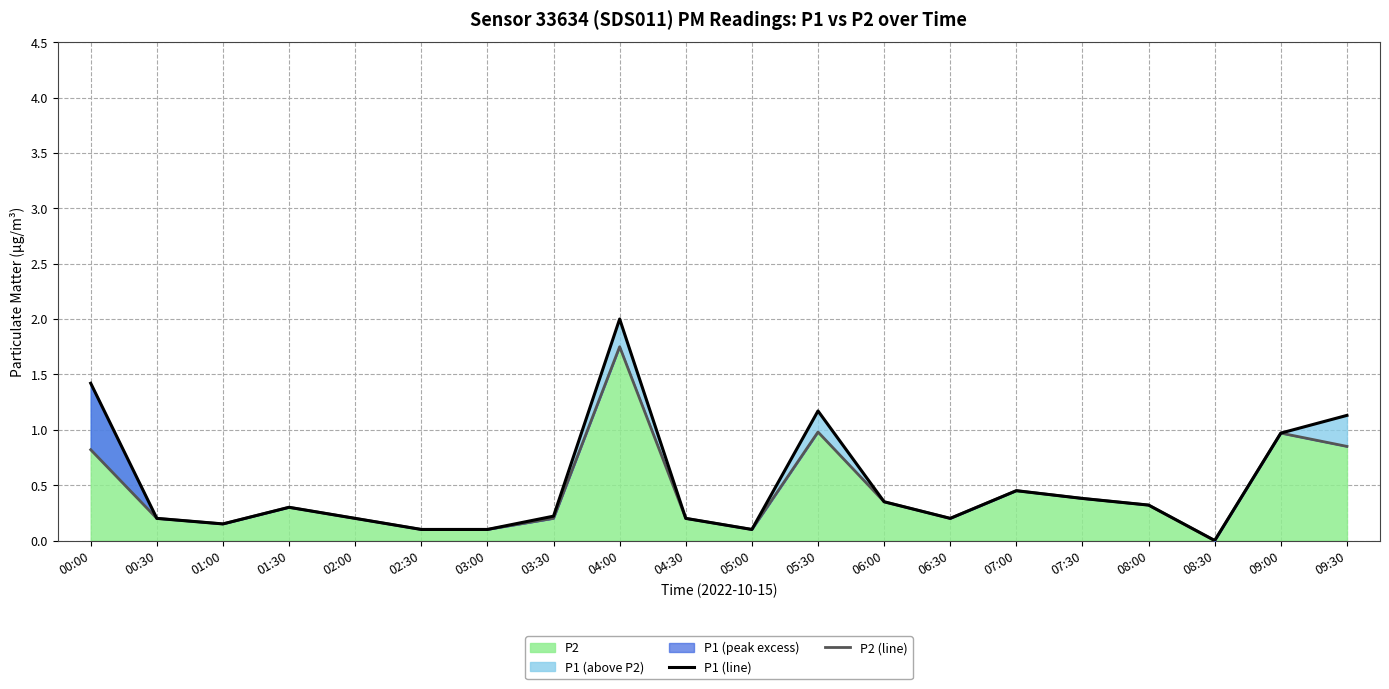

What position from the left is 02:00?

5